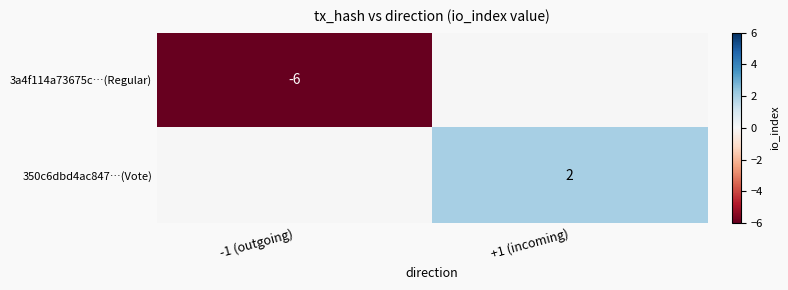

True or false: 3a4f114a73675c…(Regular) has a value of -10 at -1 (outgoing).

False